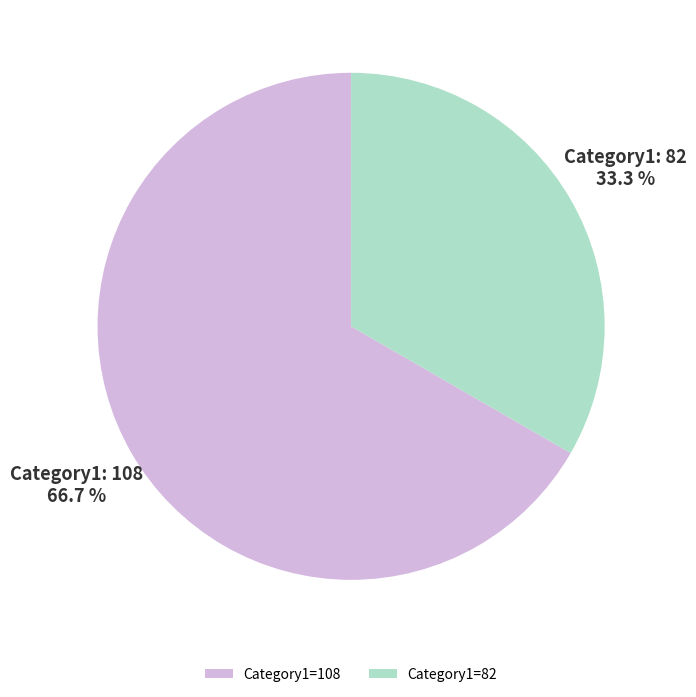

Is there a majority slice in this chart?

Yes